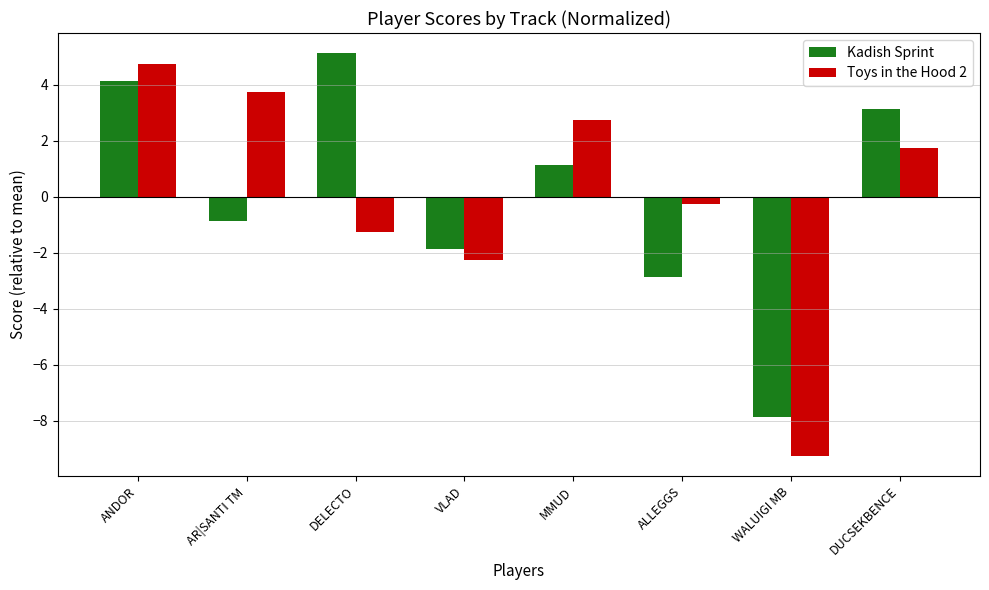

Is it true that Kadish Sprint equals 4.1 at ANDOR?

True